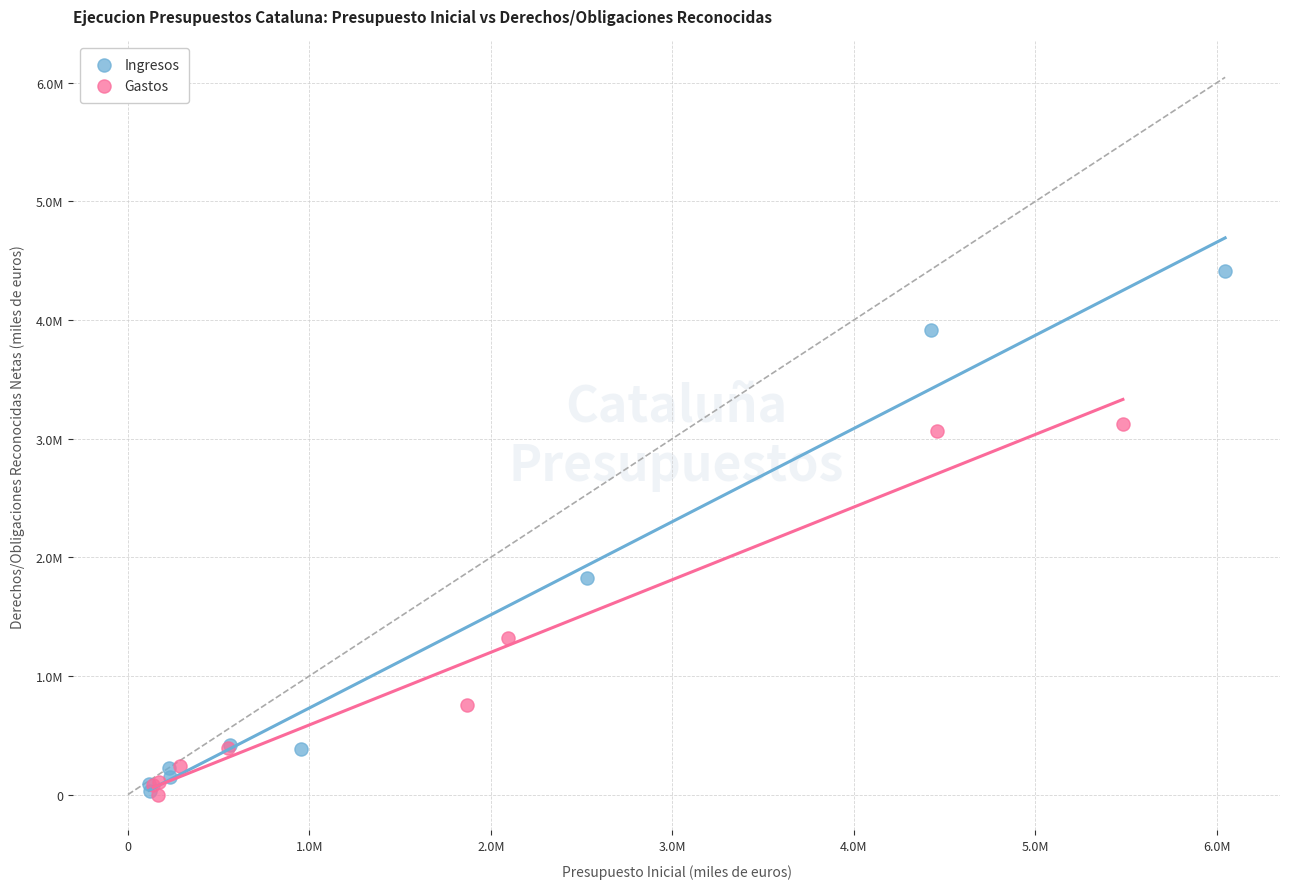

What are all the series names shown in the legend?

Ingresos, Gastos